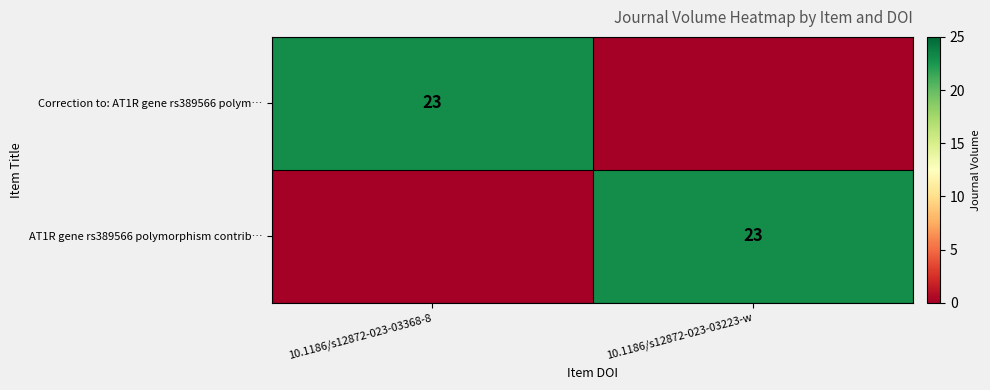

At which category is the sum across all series the highest?

10.1186/s12872-023-03368-8